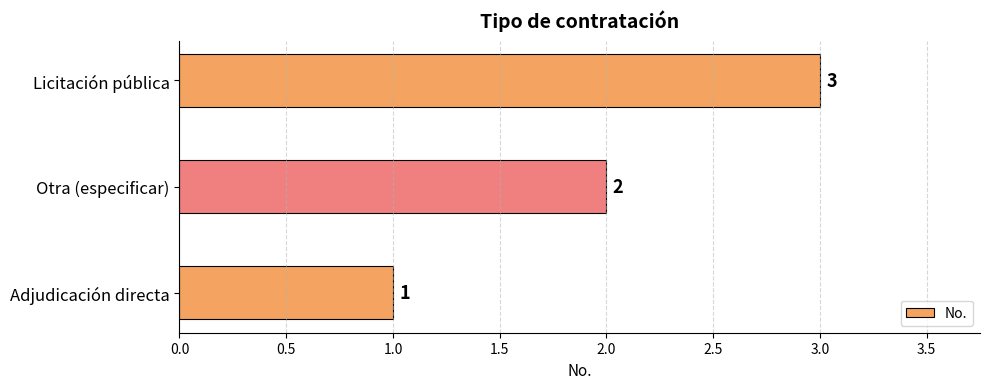

Between Adjudicación directa and Otra (especificar), which is larger?

Otra (especificar)